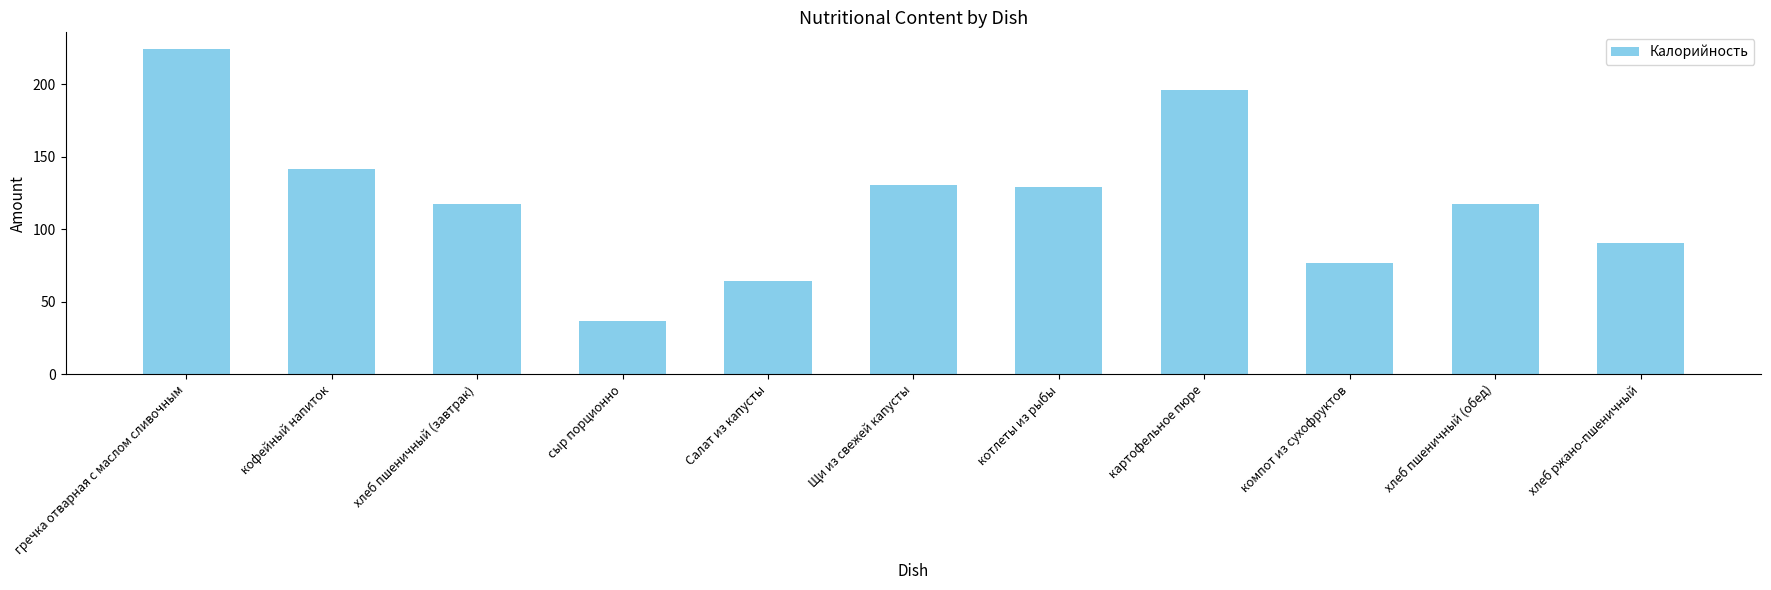

What is the sum of the values at картофельное пюре and кофейный напиток?

337.5